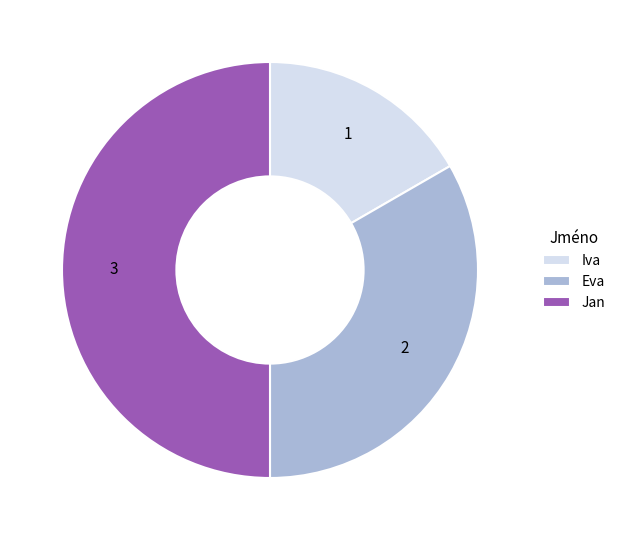

How many slices are in this pie chart?

3